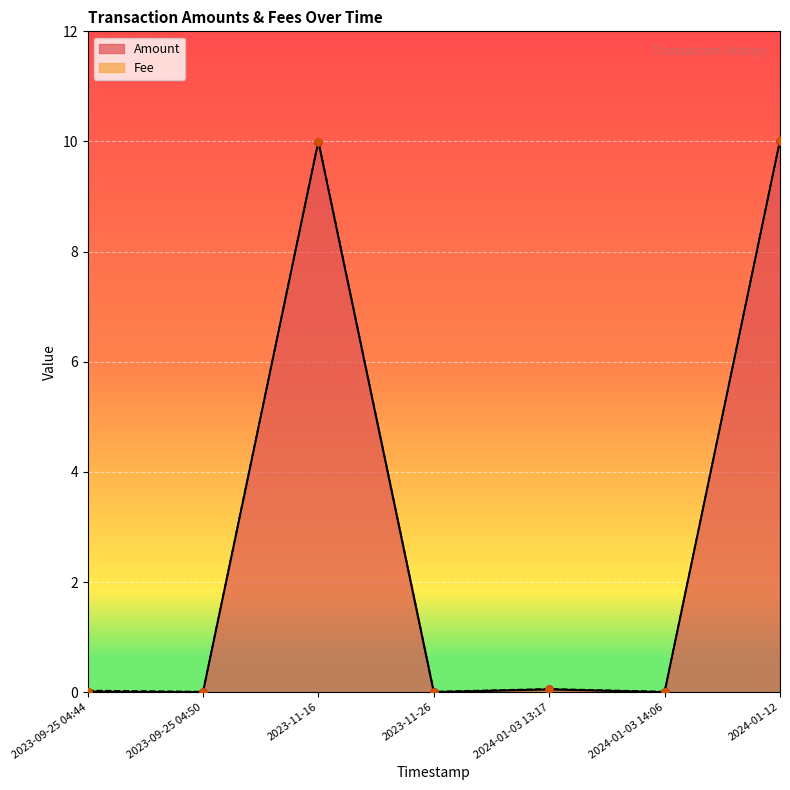

At how many categories does at least one series exceed 3?

2